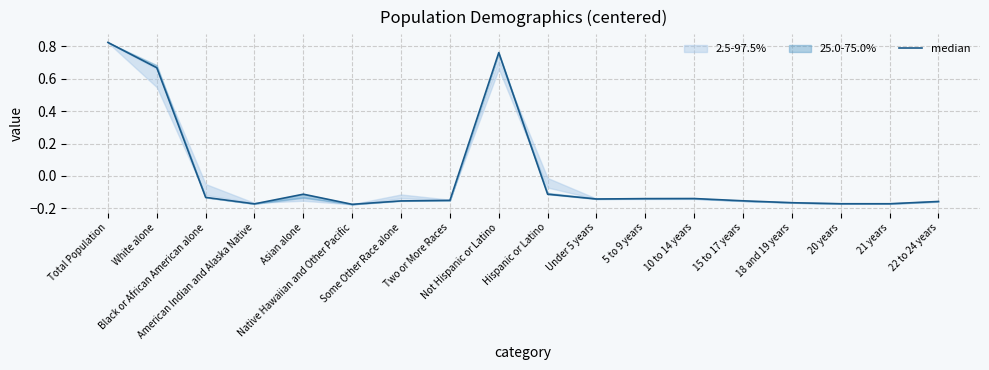

List the labels in order of value, largest first.

Total Population, Not Hispanic or Latino, White alone, Hispanic or Latino, Asian alone, Black or African American alone, 10 to 14 years, 5 to 9 years, Under 5 years, Two or More Races, 15 to 17 years, Some Other Race alone, 22 to 24 years, 18 and 19 years, 20 years, 21 years, American Indian and Alaska Native, Native Hawaiian and Other Pacific